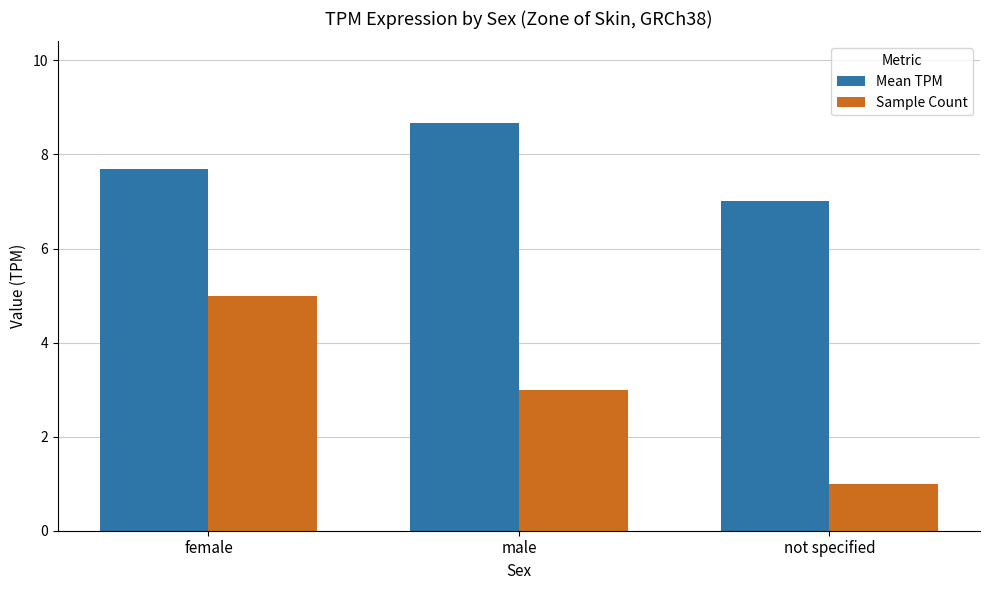

How many bars are there in each group?

2